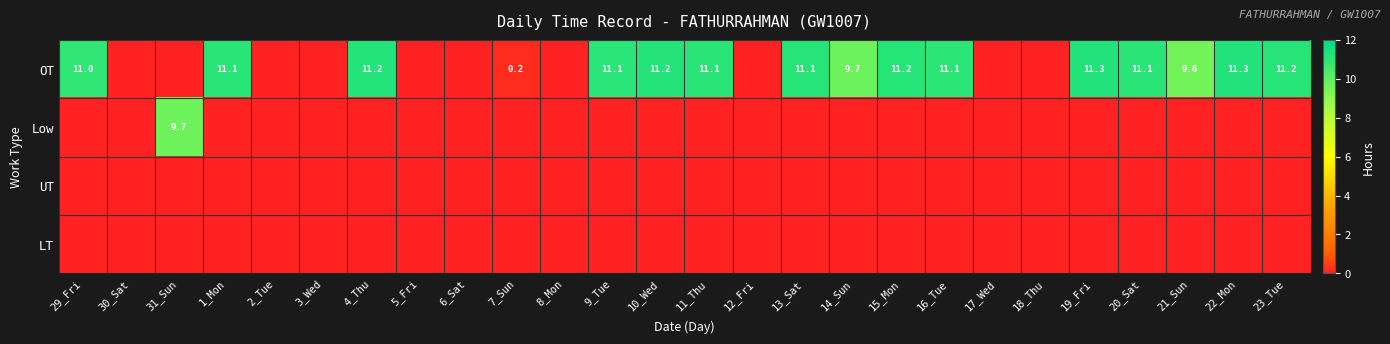

What is the spread (max minus min) of values at 19_Fri?

11.3